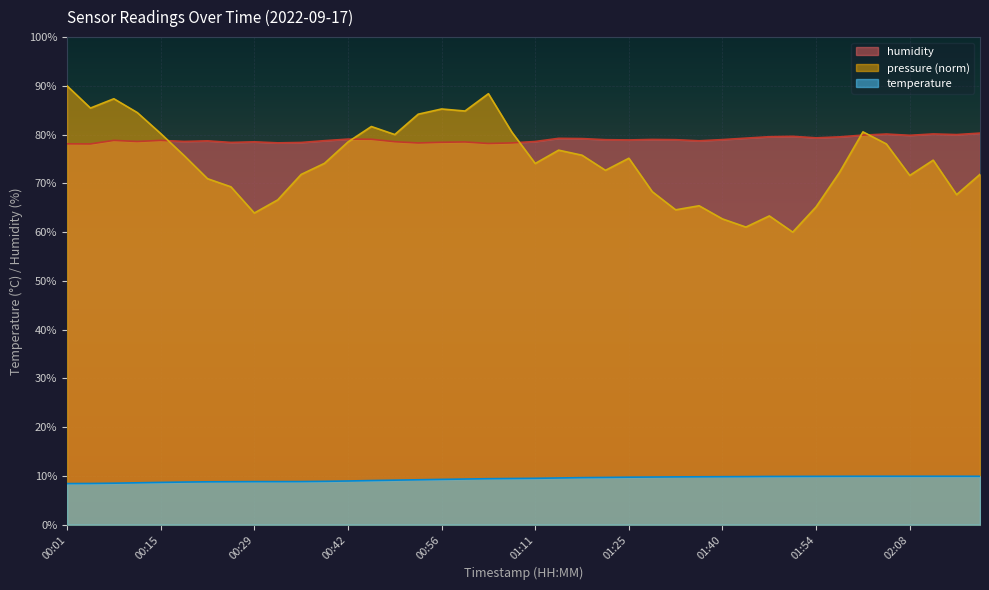

True or false: temperature and humidity cross at least once.

False